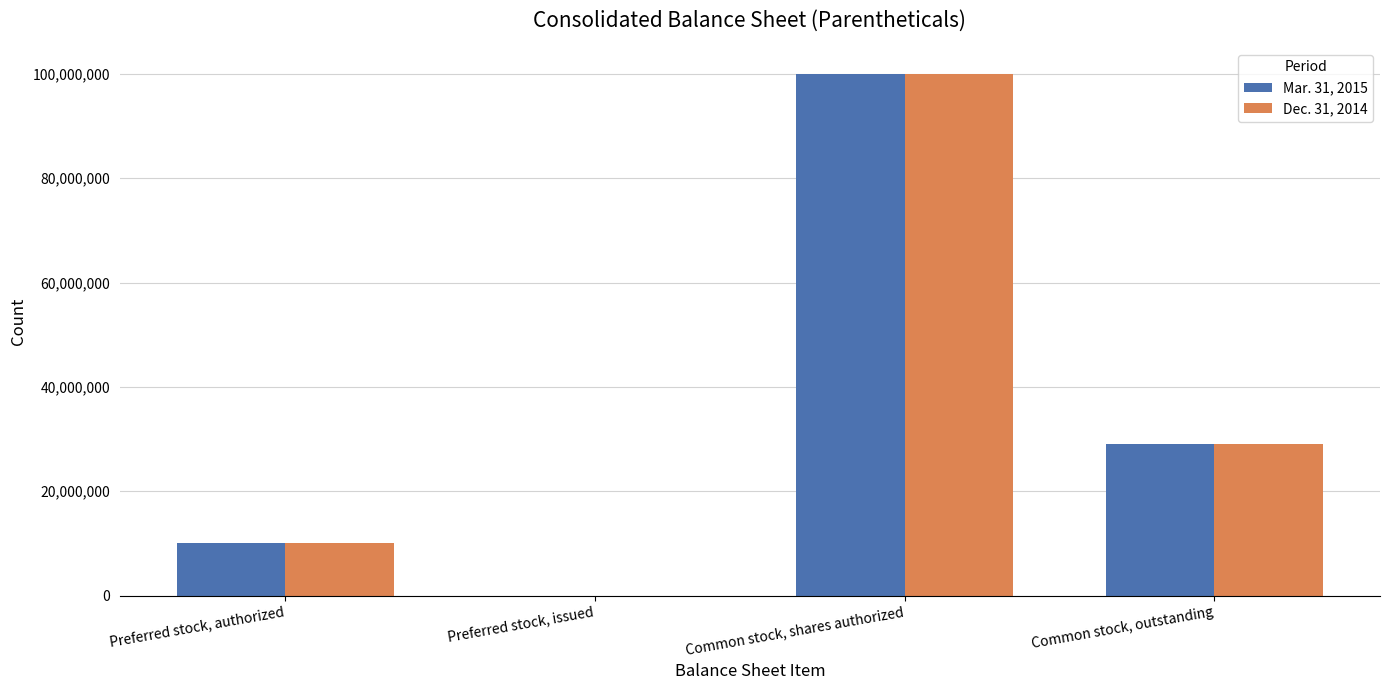

The Dec. 31, 2014 series shows 15208475 at Preferred stock, authorized. True or false?

False